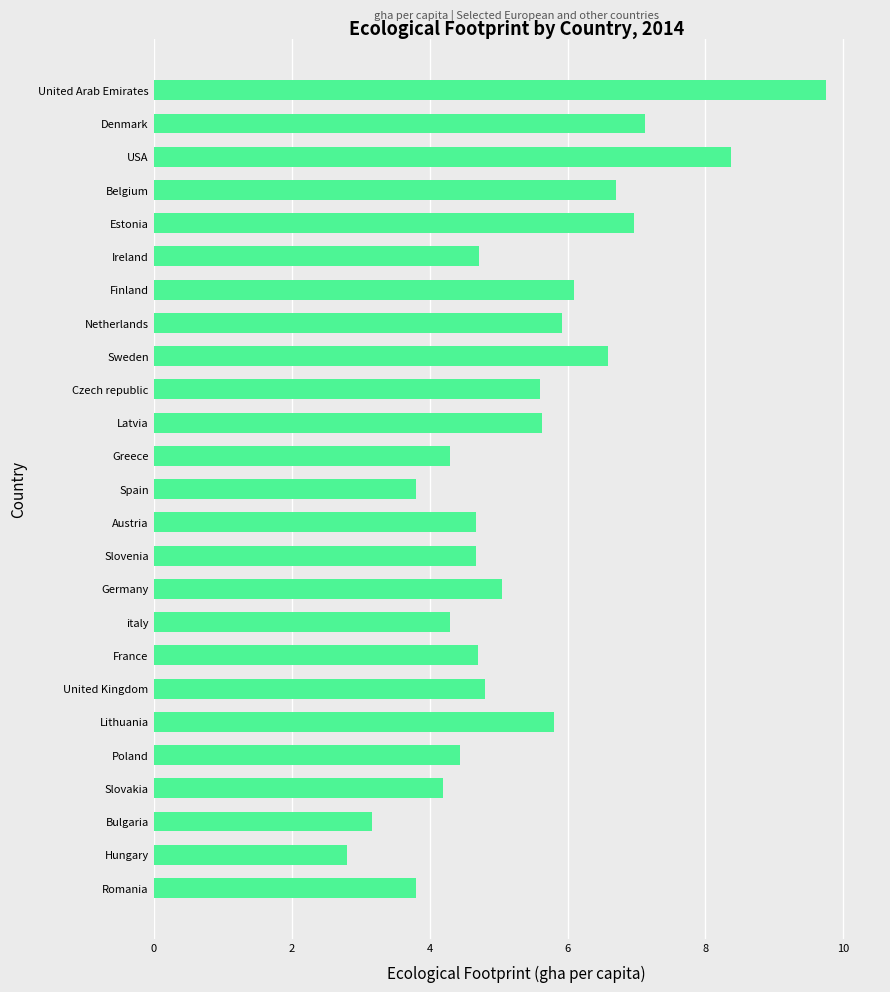

What is the change in value from Slovakia to Latvia?

+1.4